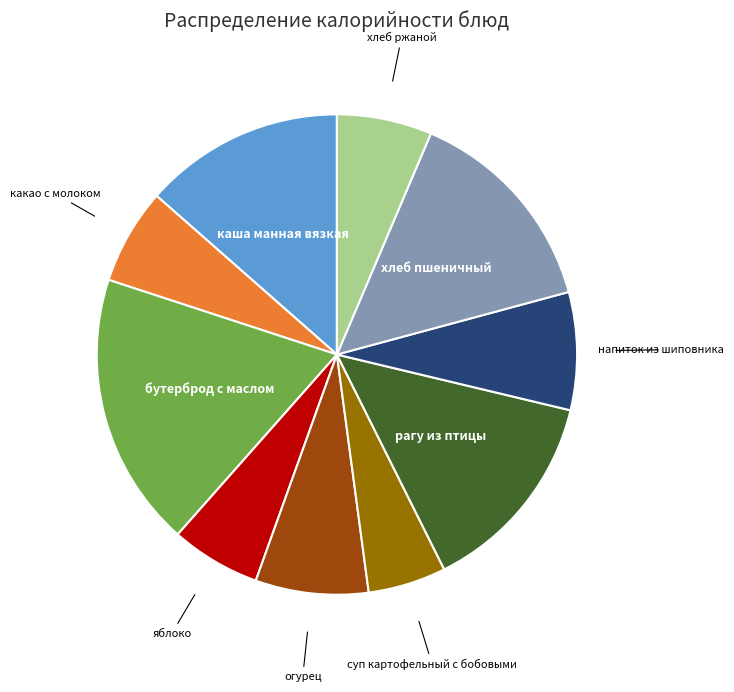

Does any single category account for the majority?

No